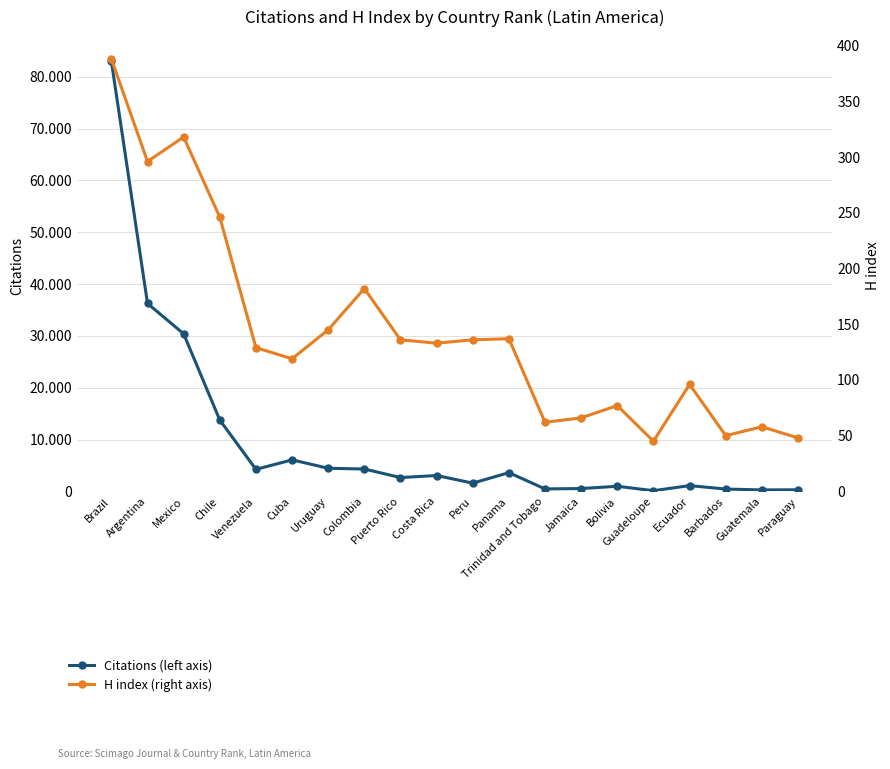

How many lines are shown in the chart?

2